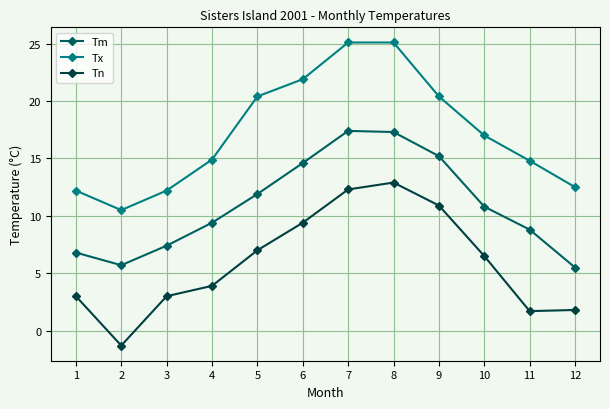

The value of Tm at 11 is 5.4. True or false?

False